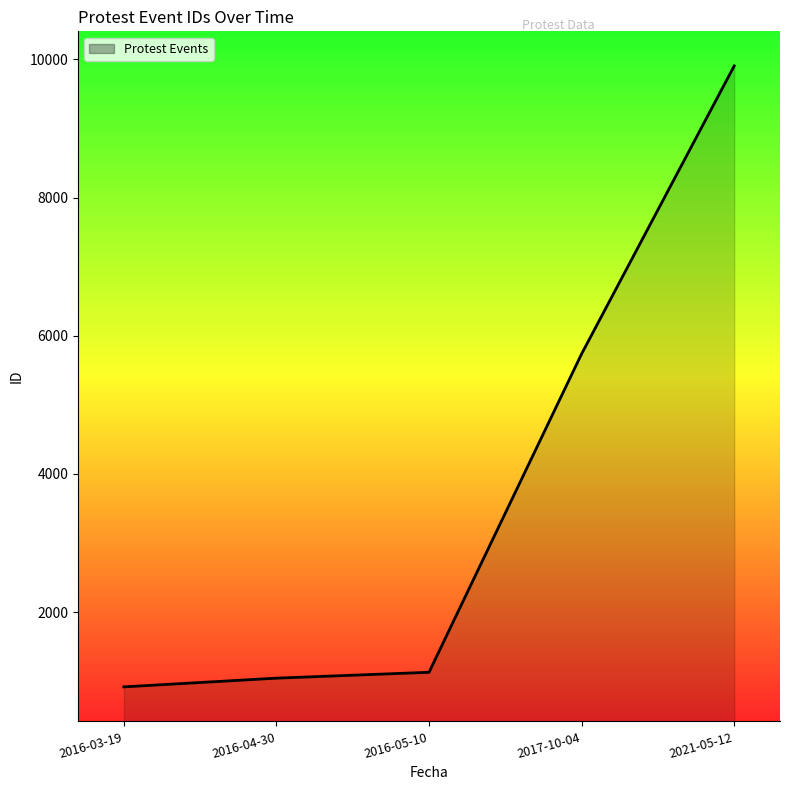

Is it true that the value at 2021-05-12 is 3985?

False